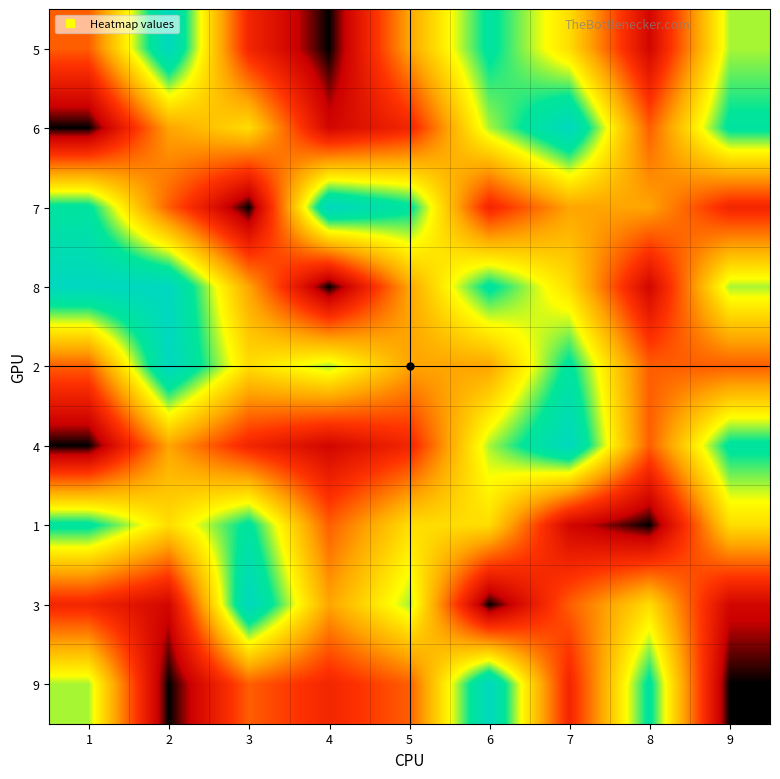

Reading left to right, extract all data points from this chart.

5: 1=4	2=9	3=3	4=1	5=5	6=8	7=6	8=2	9=7
6: 1=1	2=5	3=6	4=2	5=3	6=7	7=9	8=4	9=8
7: 1=8	2=4	3=1	4=9	5=8	6=3	7=5	8=5	9=3
8: 1=9	2=9	3=5	4=1	5=5	6=8	7=6	8=2	9=7
2: 1=4	2=9	3=6	4=7	5=5	6=5	7=8	8=4	9=4
4: 1=1	2=5	3=3	4=2	5=3	6=7	7=9	8=4	9=8
1: 1=8	2=6	3=8	4=4	5=6	6=6	7=2	8=1	9=6
3: 1=3	2=2	3=9	4=5	5=7	6=1	7=4	8=6	9=2
9: 1=7	2=1	3=4	4=3	5=4	6=9	7=3	8=8	9=1